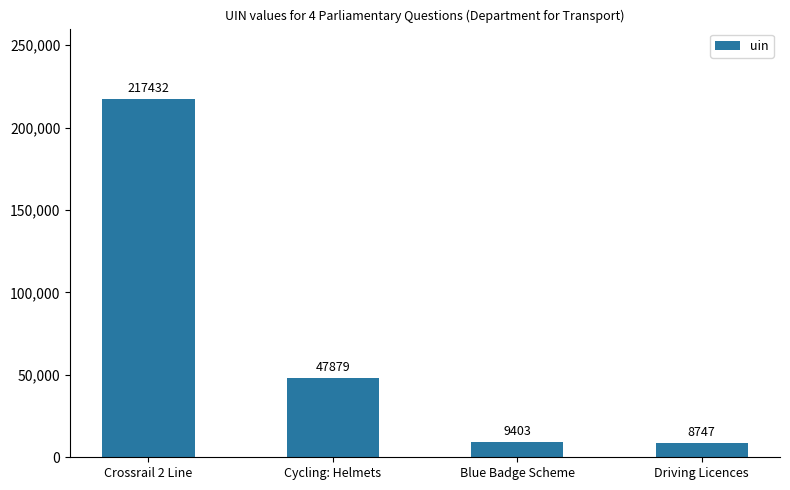

Reading right to left, list all the values displayed in this chart.

8747	9403	47879	217432